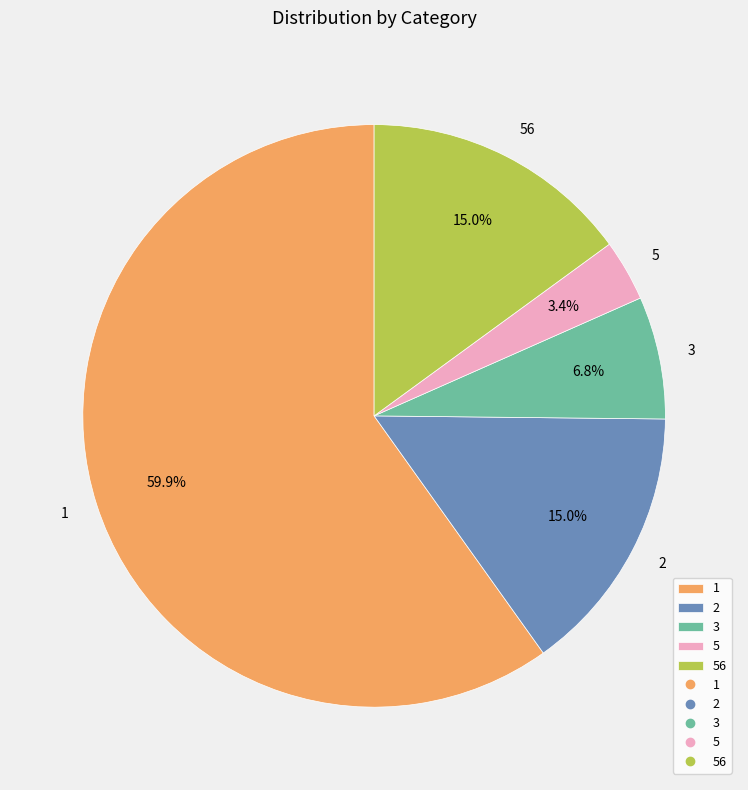

What is the largest slice in the pie chart?

1